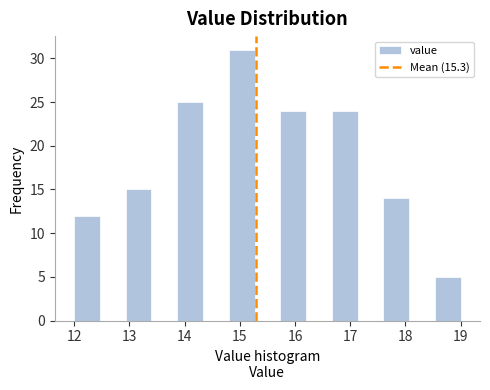

Over which range of the x-axis is the bar tallest?

14.8 to 15.3